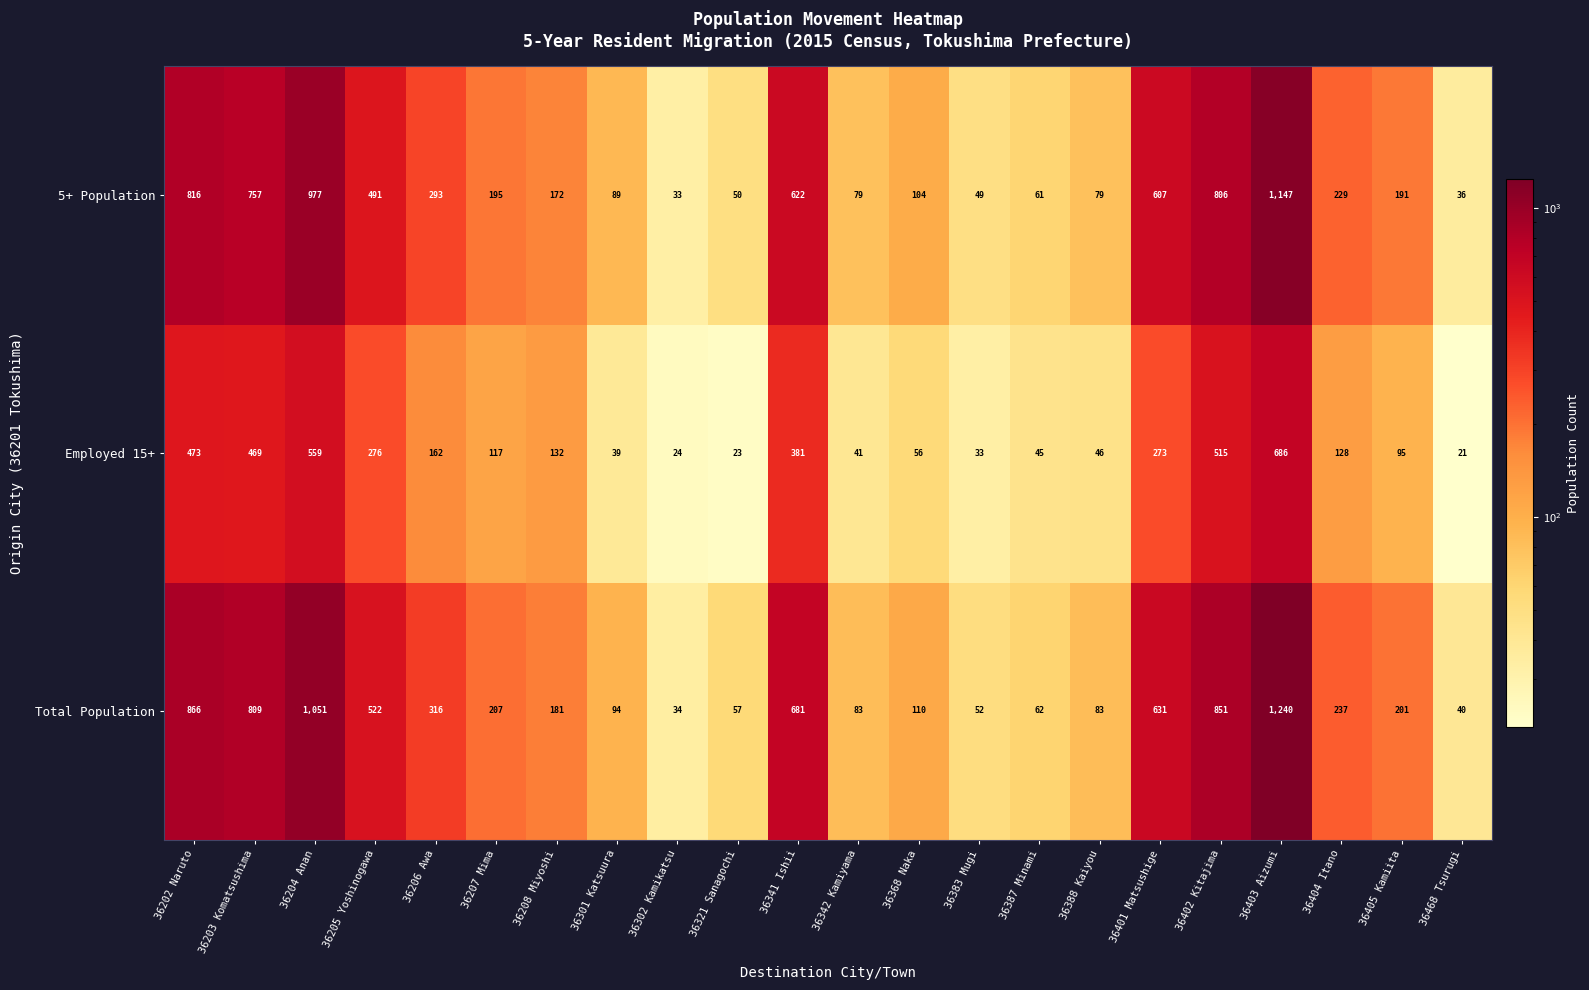

Is it true that Employed 15+ equals 8 at 36302 Kamikatsu?

False